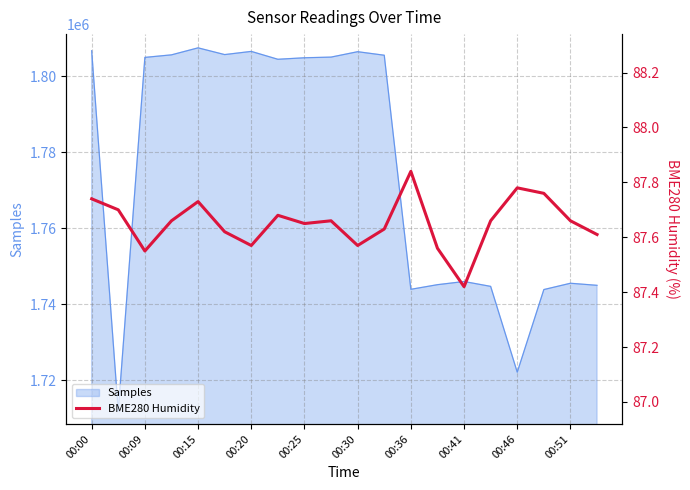

At which label is Samples closest to 1759688?

00:41